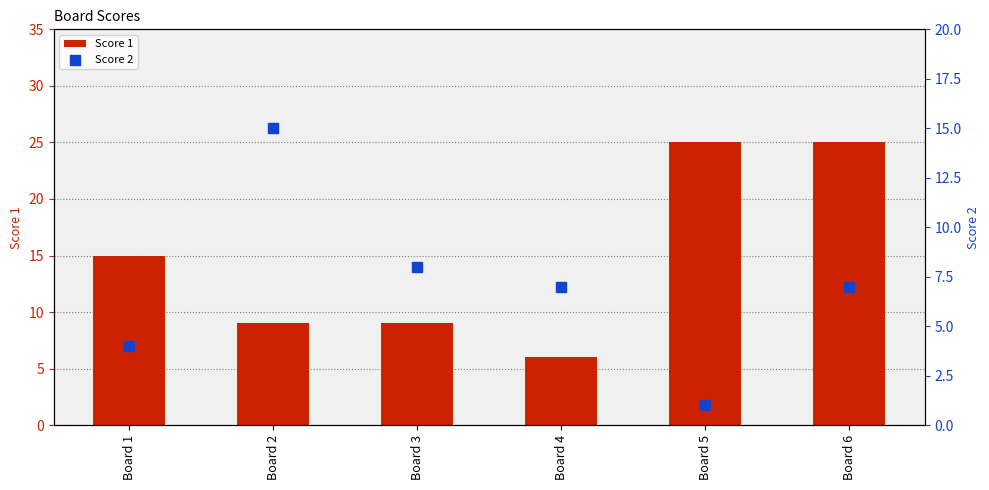

What is the total value across all series at Board 5?

26